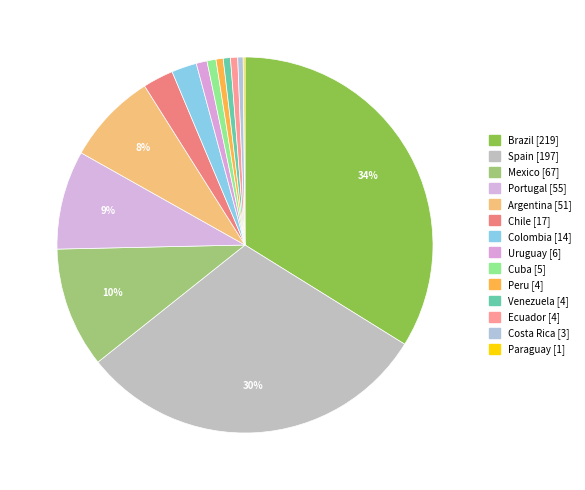

Does Costa Rica account for over 50% of the chart?

No